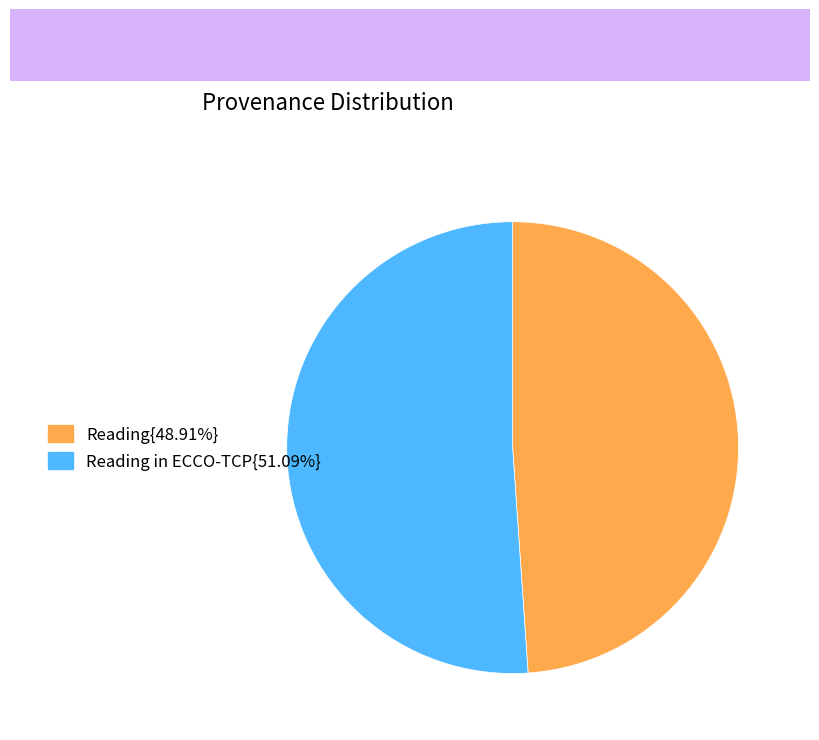

Is there any slice that represents more than half of the pie?

Yes